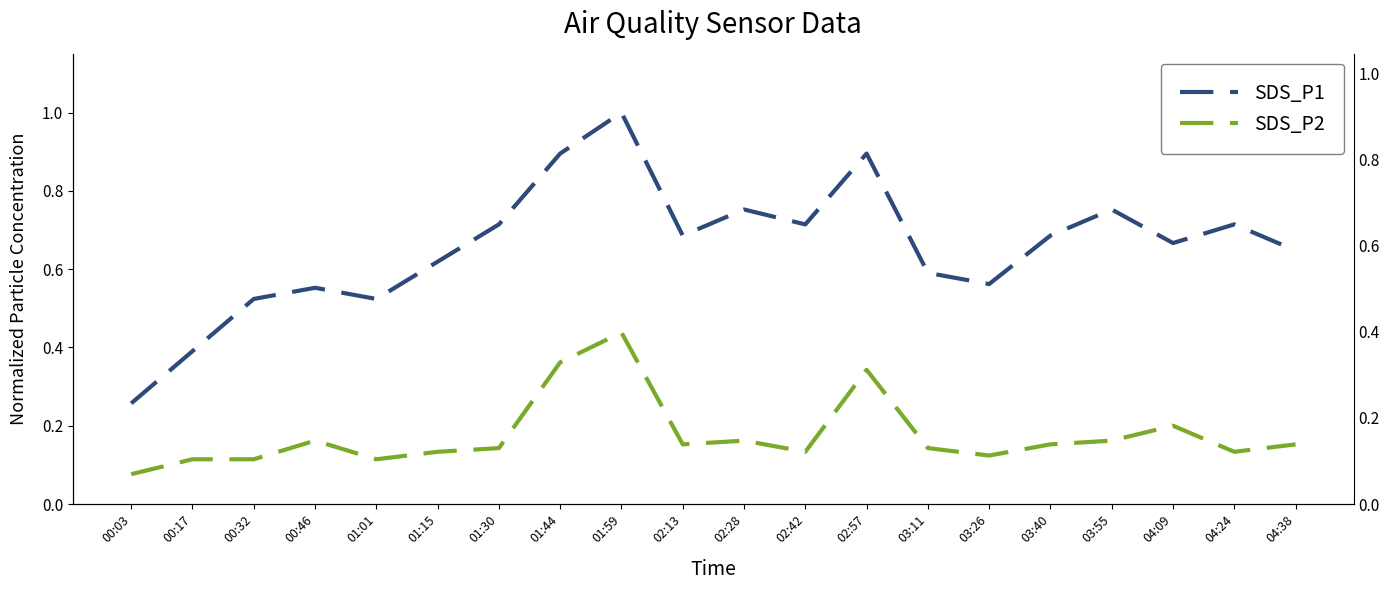

In SDS_P2, how many points are higher than both neighbors (excluding endpoints)?

5